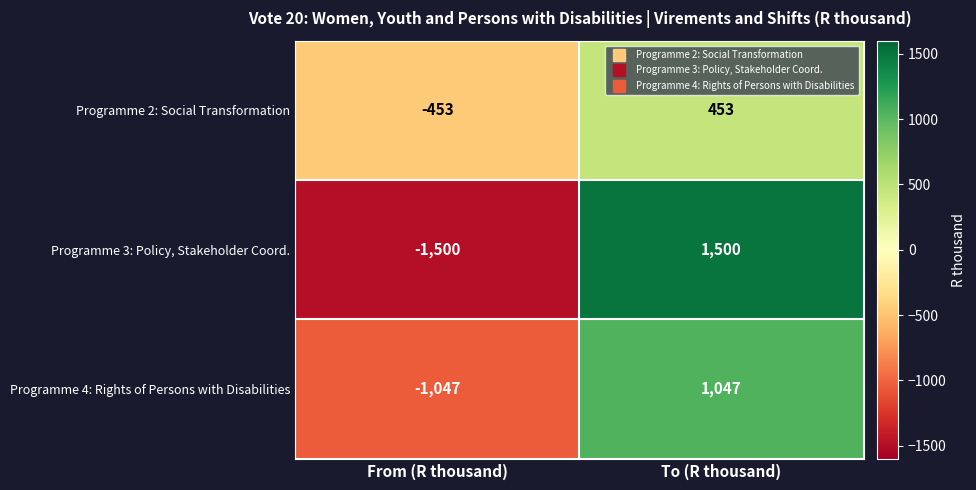

Rank the series at From (R thousand) from highest to lowest value.

Programme 2: Social Transformation, Programme 4: Rights of Persons with Disabilities, Programme 3: Policy, Stakeholder Coord.